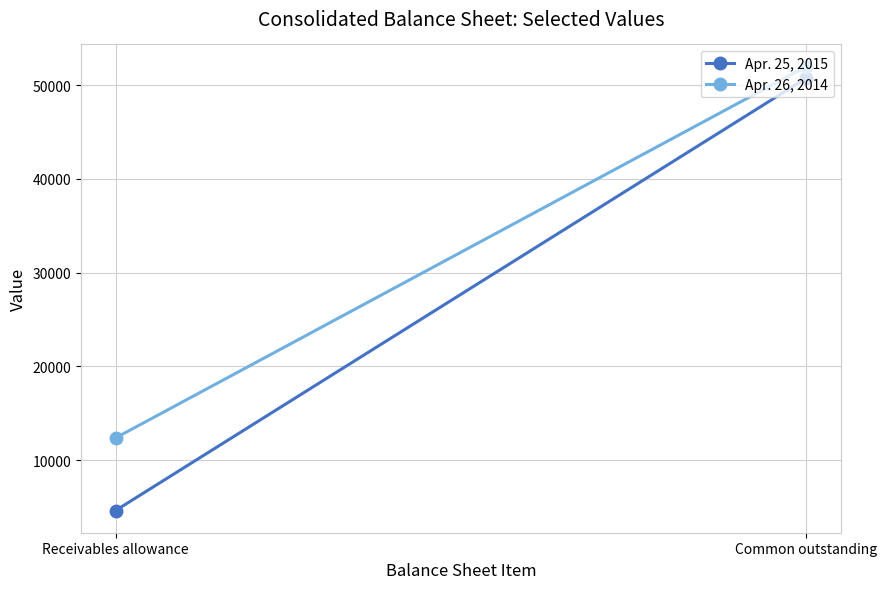

At which label is Apr. 26, 2014 closest to 32174?

Receivables allowance